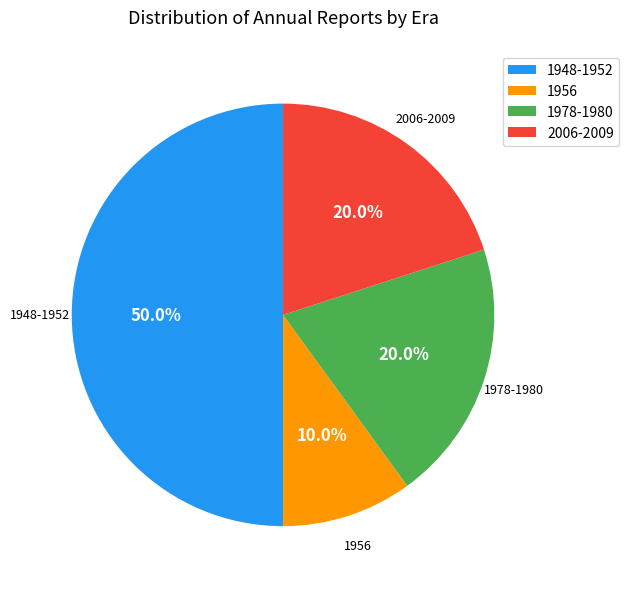

Does 1978-1980 account for over 50% of the chart?

No